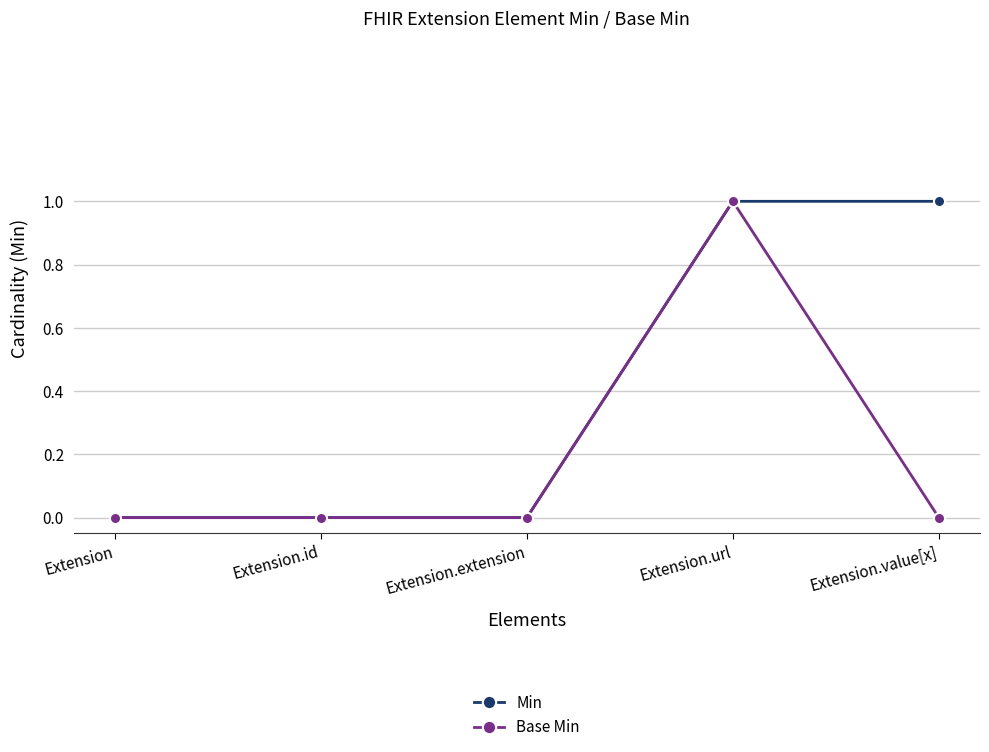

The value of Base Min at Extension.id is 0. True or false?

True